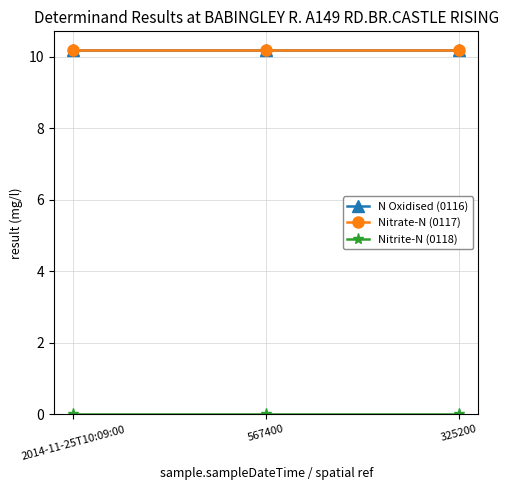

Rank the series by their maximum value, from highest to lowest.

N Oxidised (0116), Nitrate-N (0117), Nitrite-N (0118)